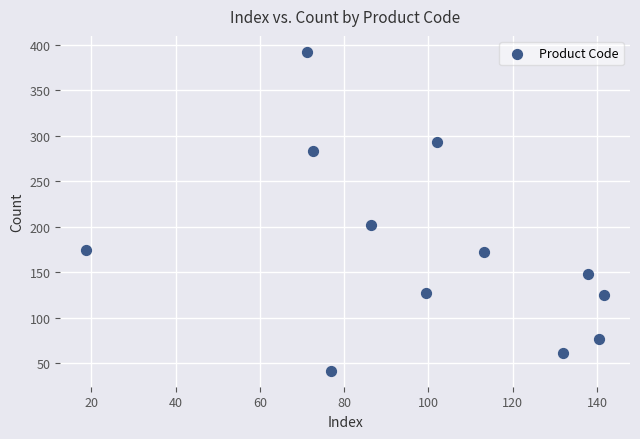

What is the range of Y values (max minus min)?

350